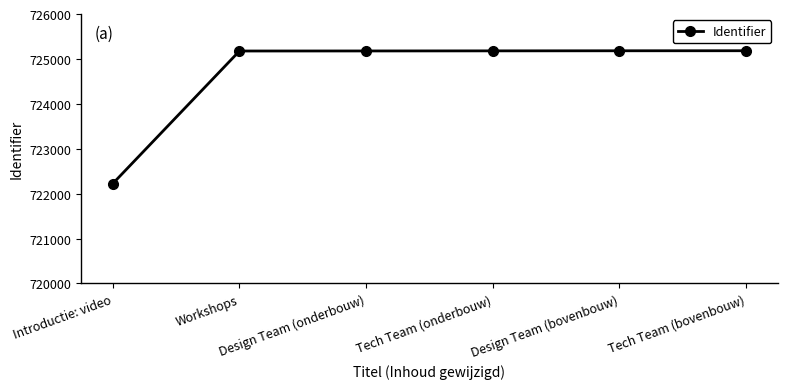

What is the label of the 6th point from the right?

Introductie: video